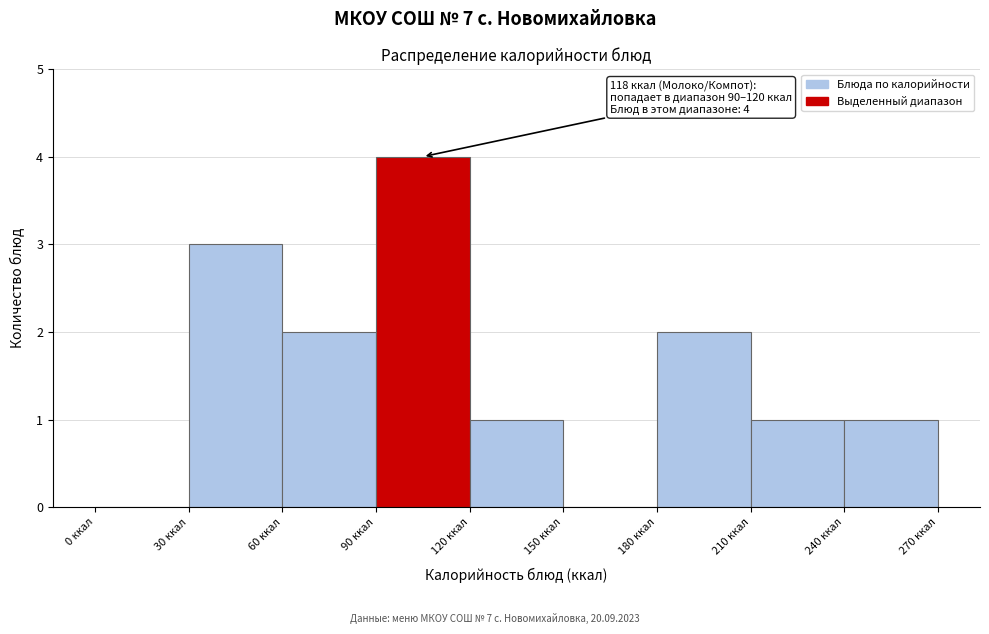

Which range on the x-axis has the tallest bar?

90 to 120